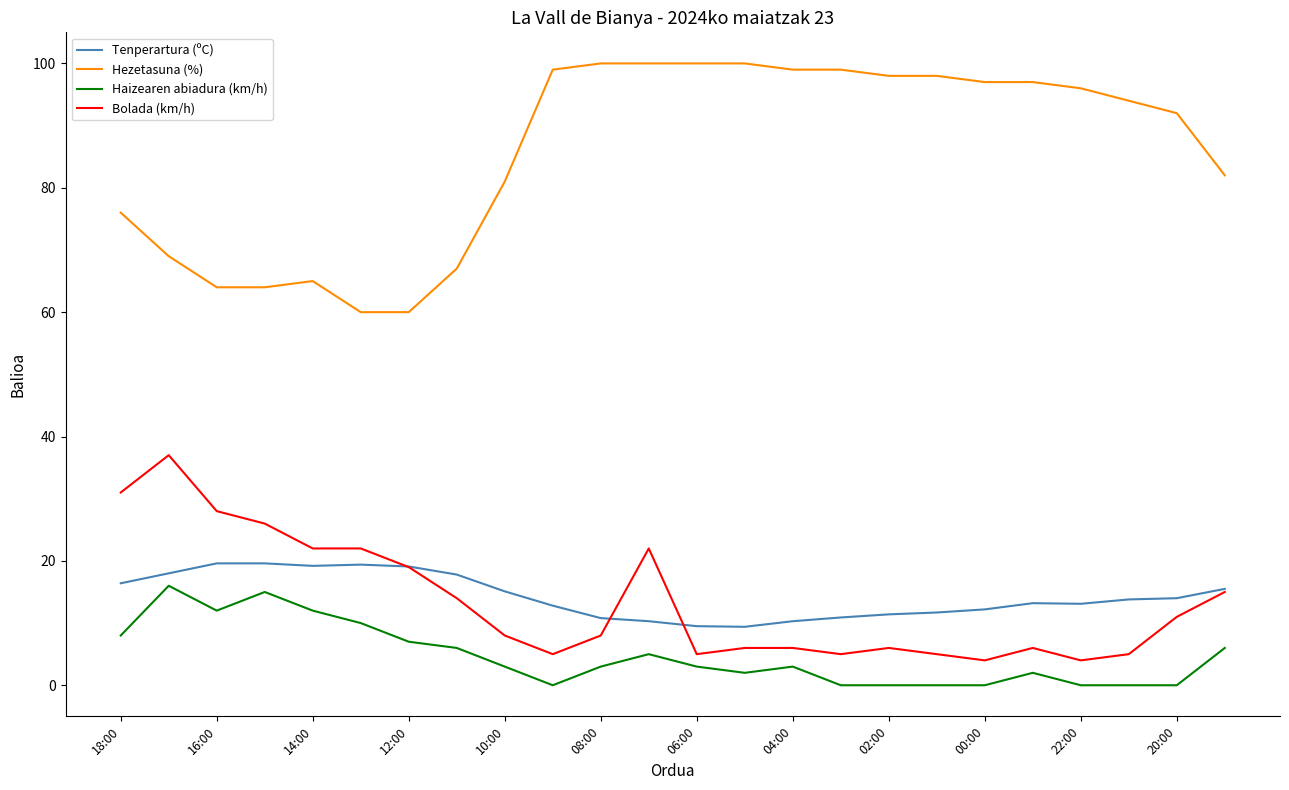

True or false: Hezetasuna (%) and Tenperartura (ºC) cross at least once.

False